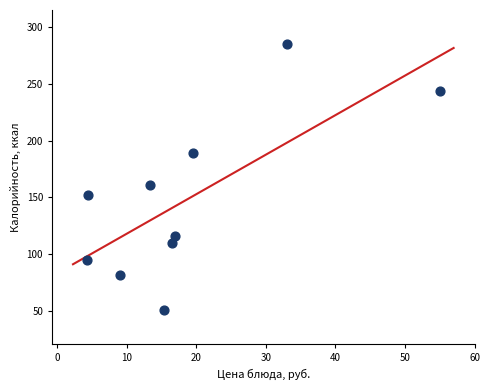

What Y value in the scatter plot is closest to 167?

161.3